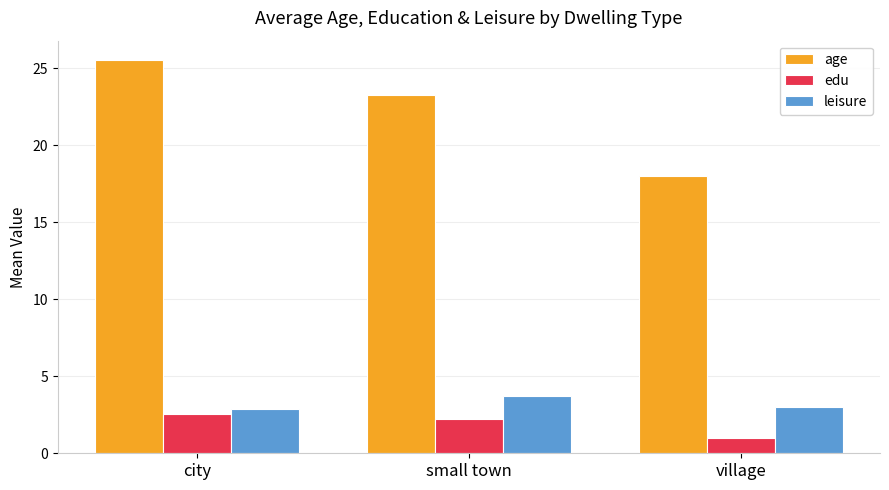

What position from the right is village?

1